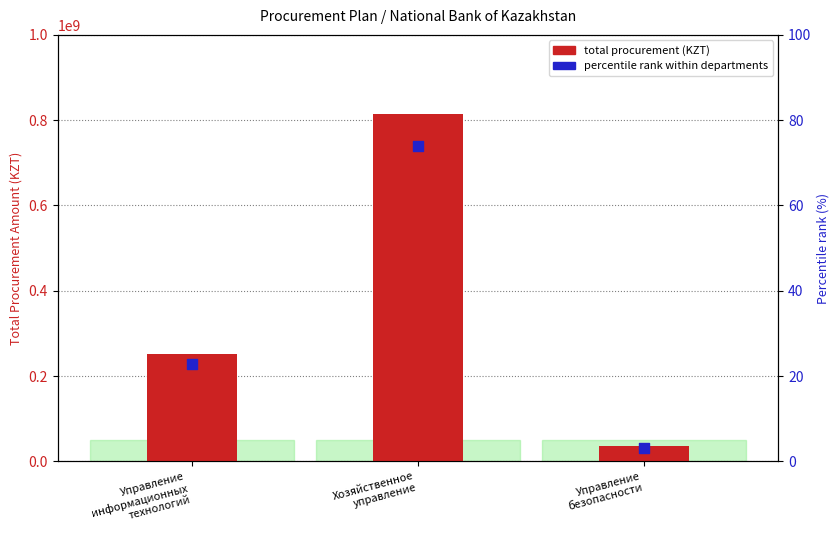

Which series has the largest total across all categories?

total procurement (KZT)